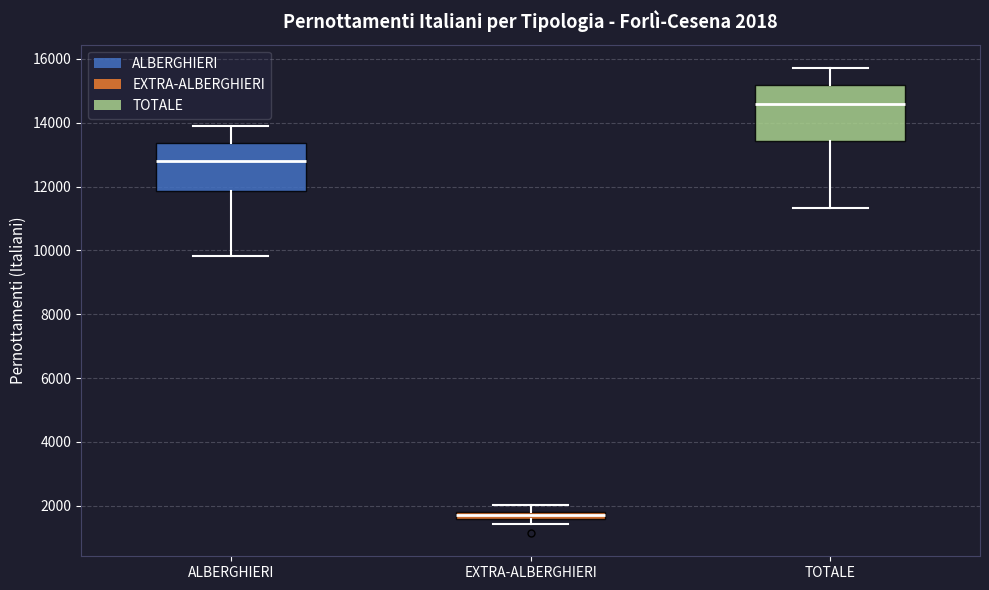

Which box is the tallest, from its lower edge to its upper edge?

TOTALE